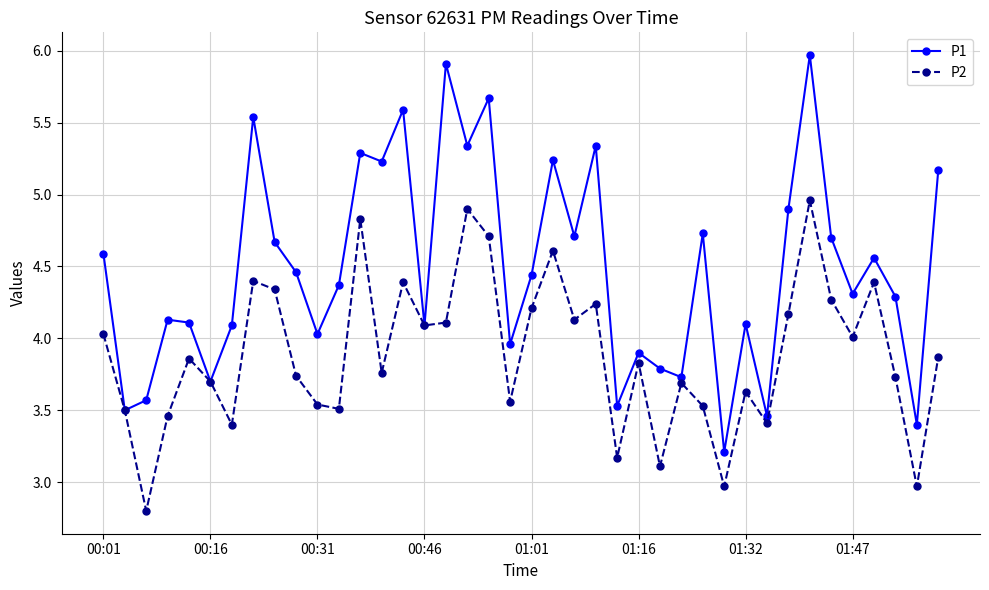

List the series in order of their overall mean, lowest first.

P2, P1